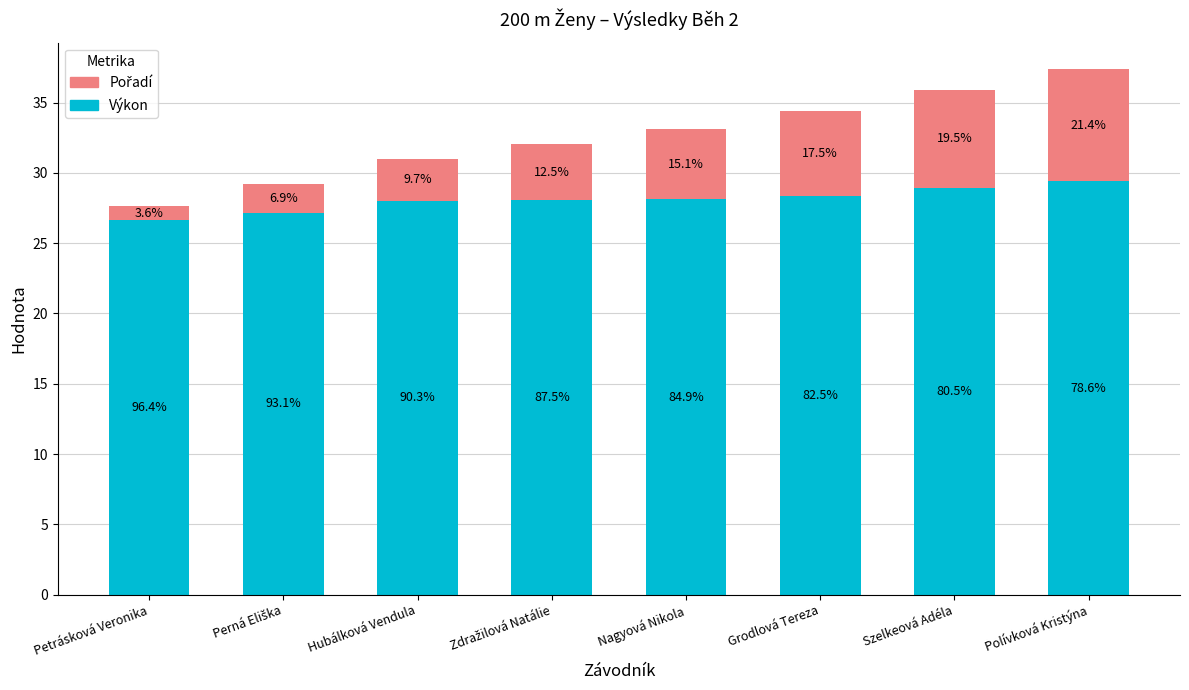

Which series has the widest spread of values?

Pořadí